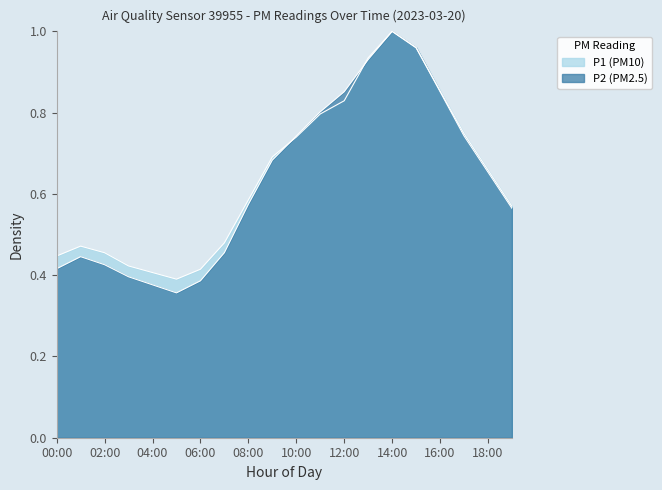

At 16:00, list the series in order from largest to smallest.

P1, P2